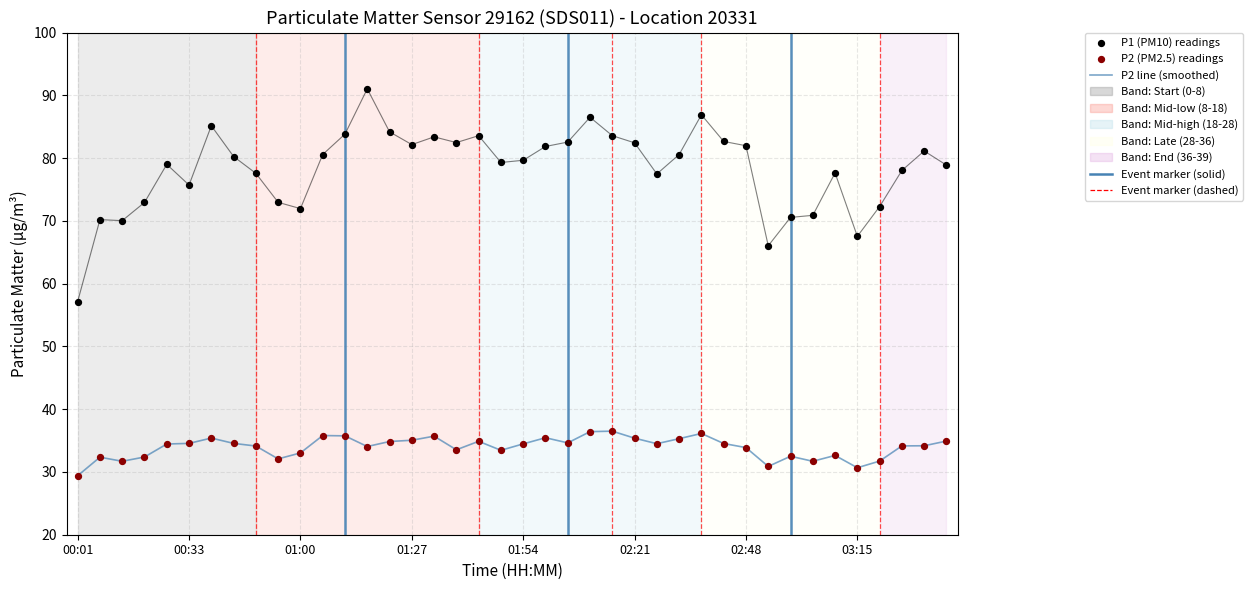

At how many categories does at least one series exceed 85?

4